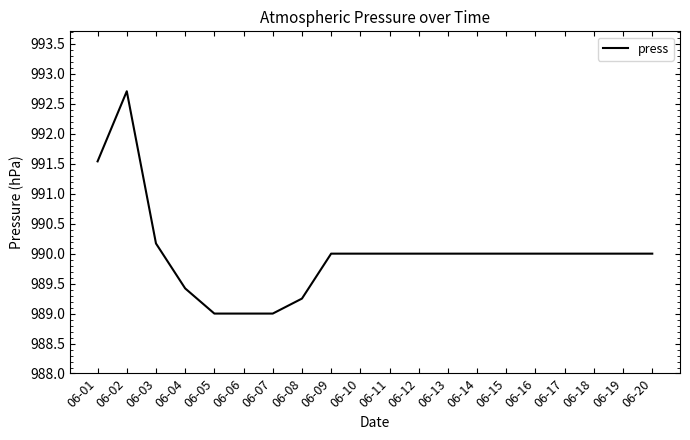

The chart shows a value of 990.0 at 06-20. True or false?

True